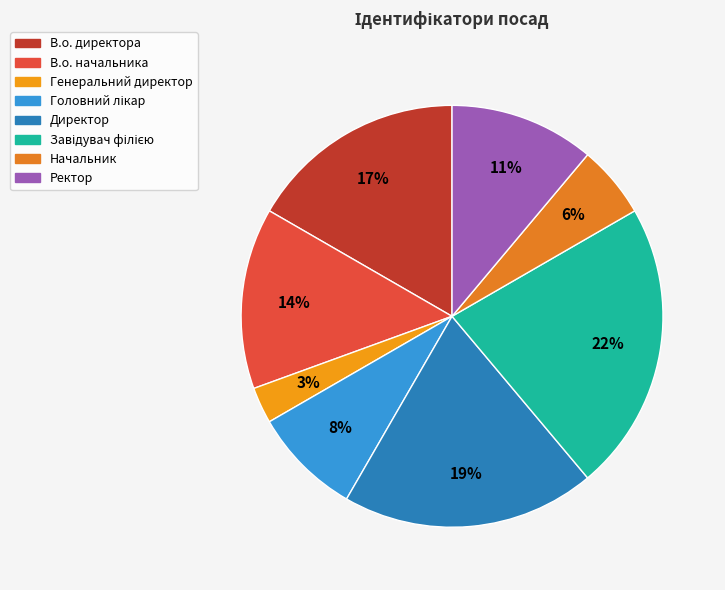

True or false: В.о. директора accounts for 17% of the total.

True